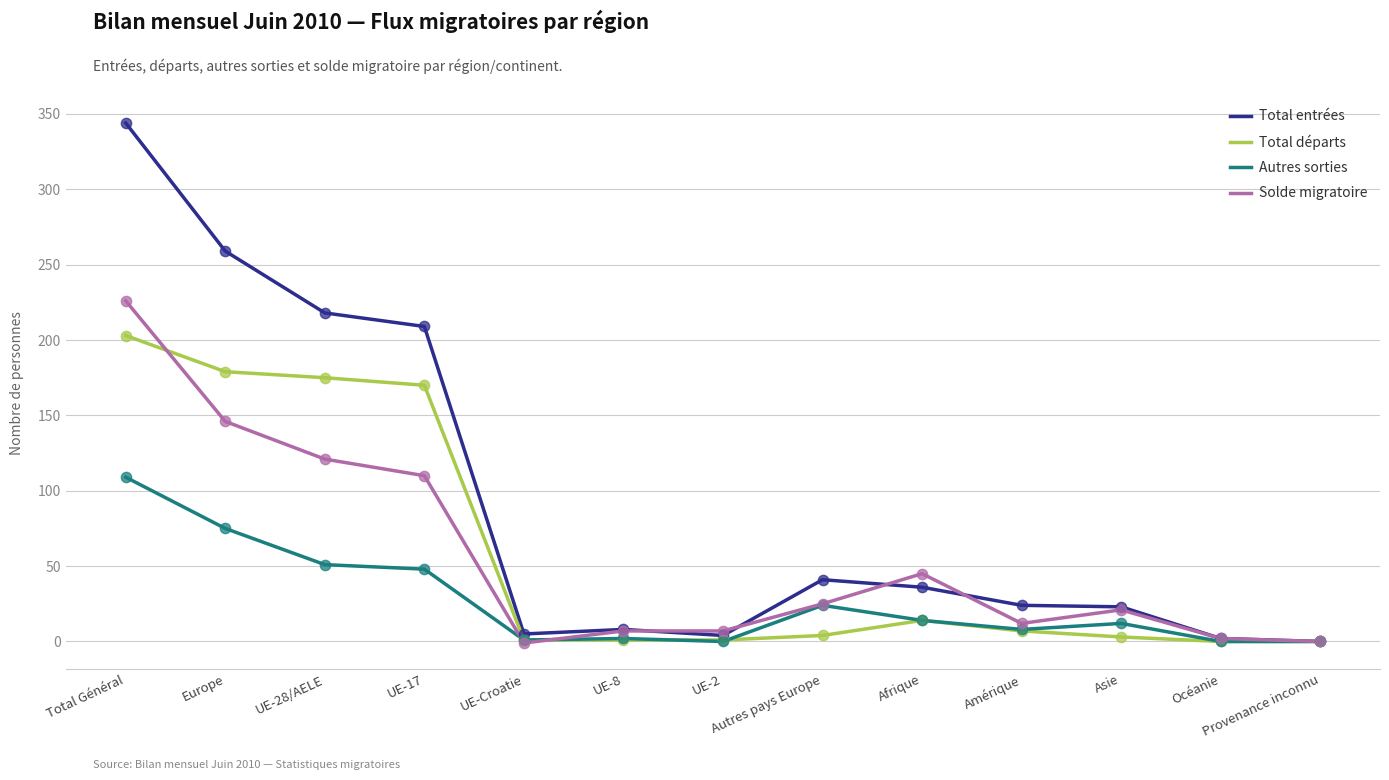

At how many categories does at least one series exceed 266?

1